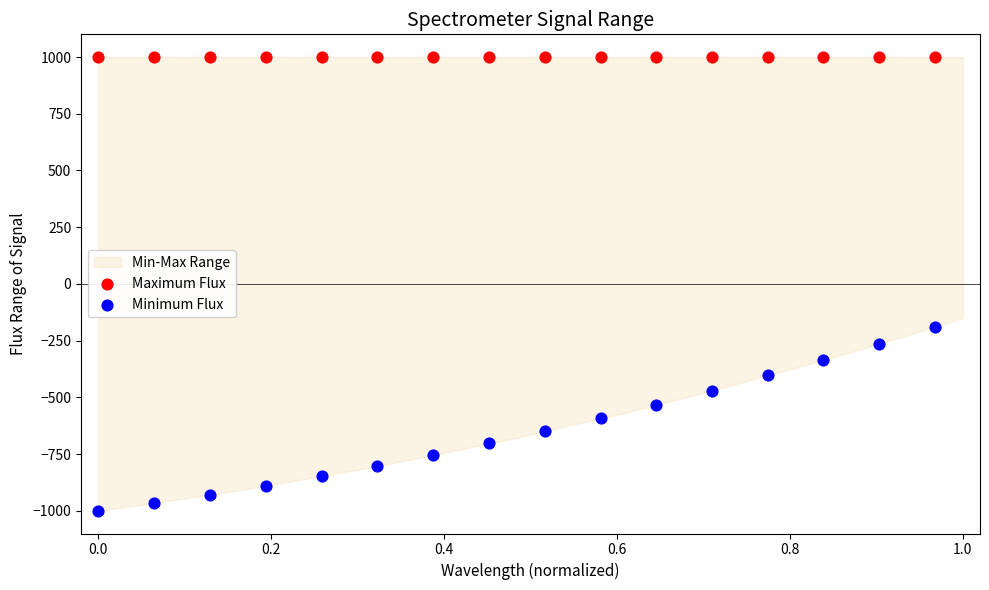

Which series reaches the minimum Y coordinate?

Minimum Flux